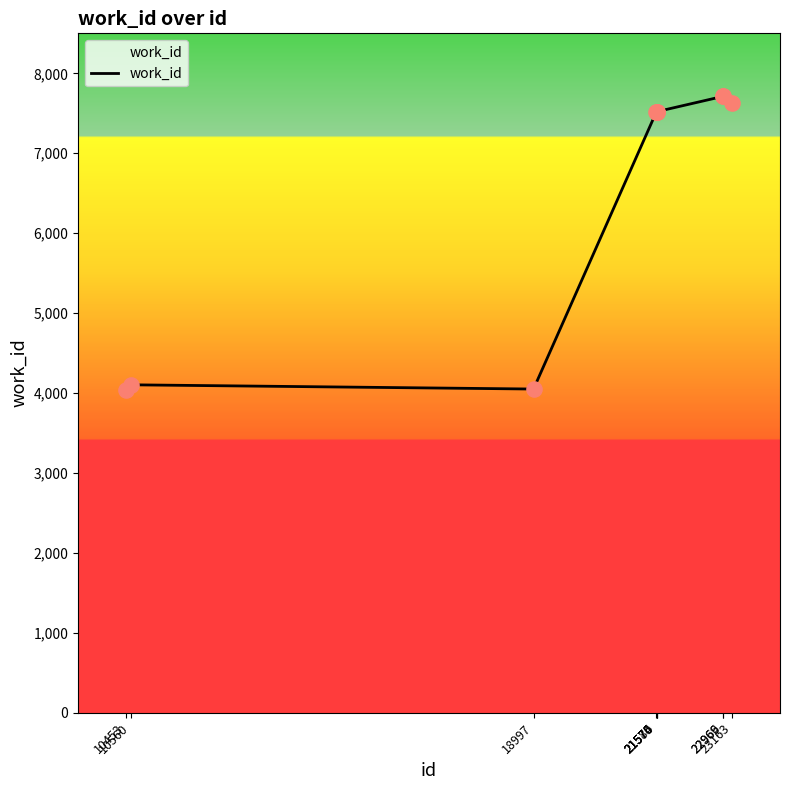

Approximately how many times larger is the value at 22969 compared to 21580?

1.0